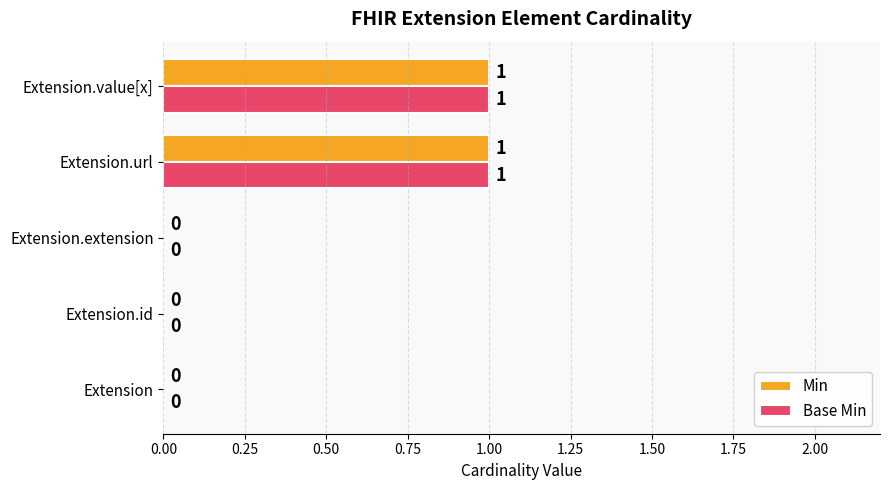

How many Min values are between 0 and 1?

5